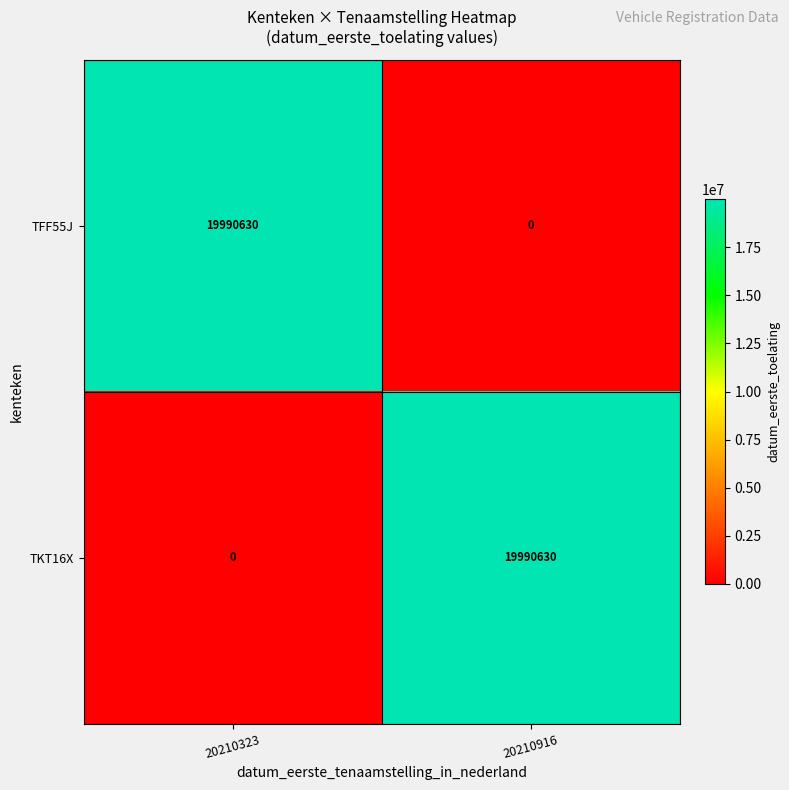

What is the sum of all TKT16X values?

19990630